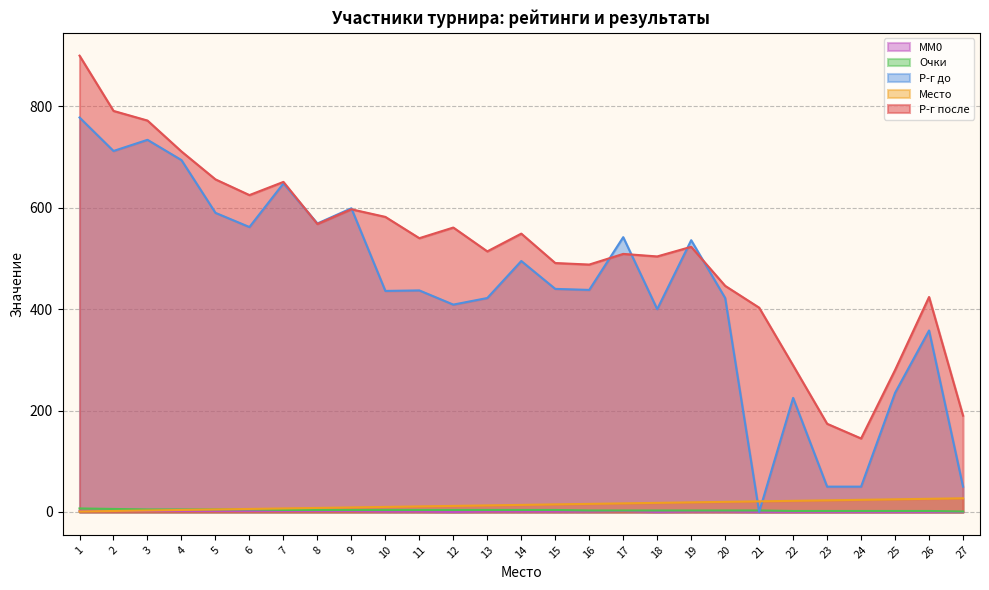

True or false: Место has more than 0 interior local peaks.

False